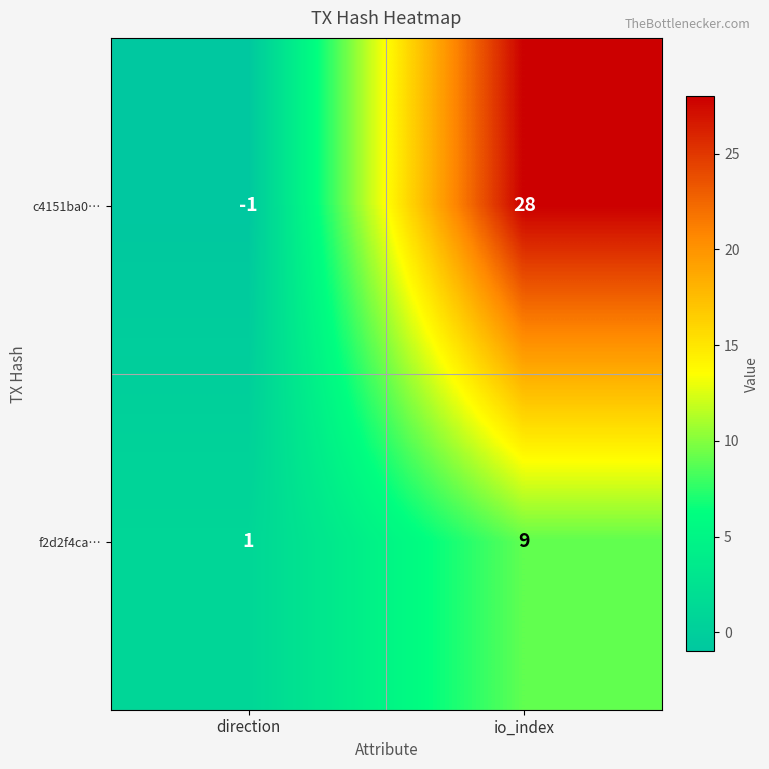

True or false: c4151ba0… has a value of 28 at io_index.

True